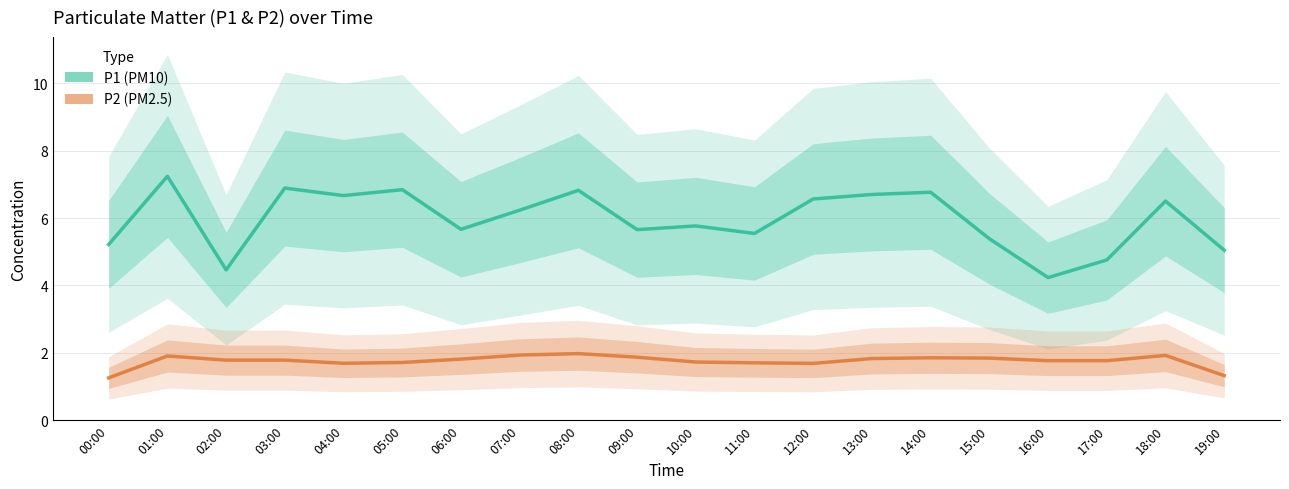

How many values in the P1 series are below 6?

10